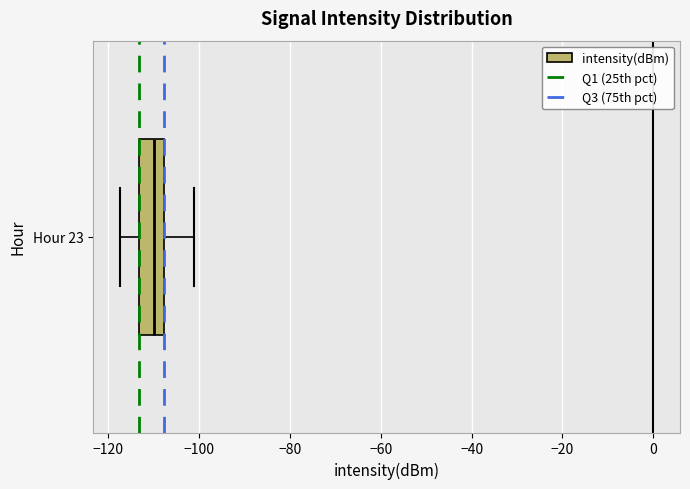

Where does the left whisker of the box for Hour 23 end on the x-axis? The values are not printed on the chart, so give them approximately, as read against the axis.

-118